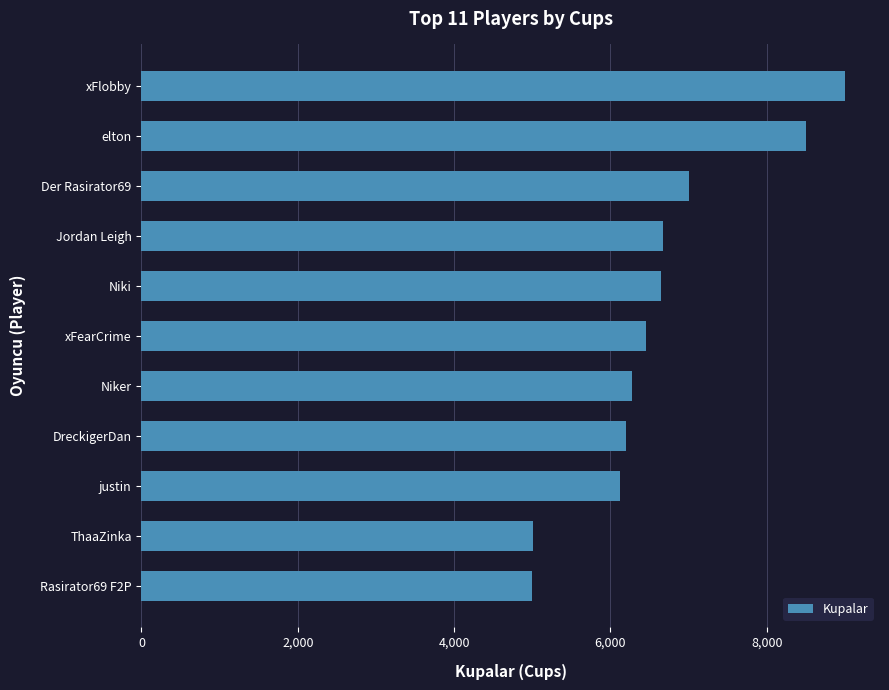

True or false: the data shows 6675 at Jordan Leigh.

True